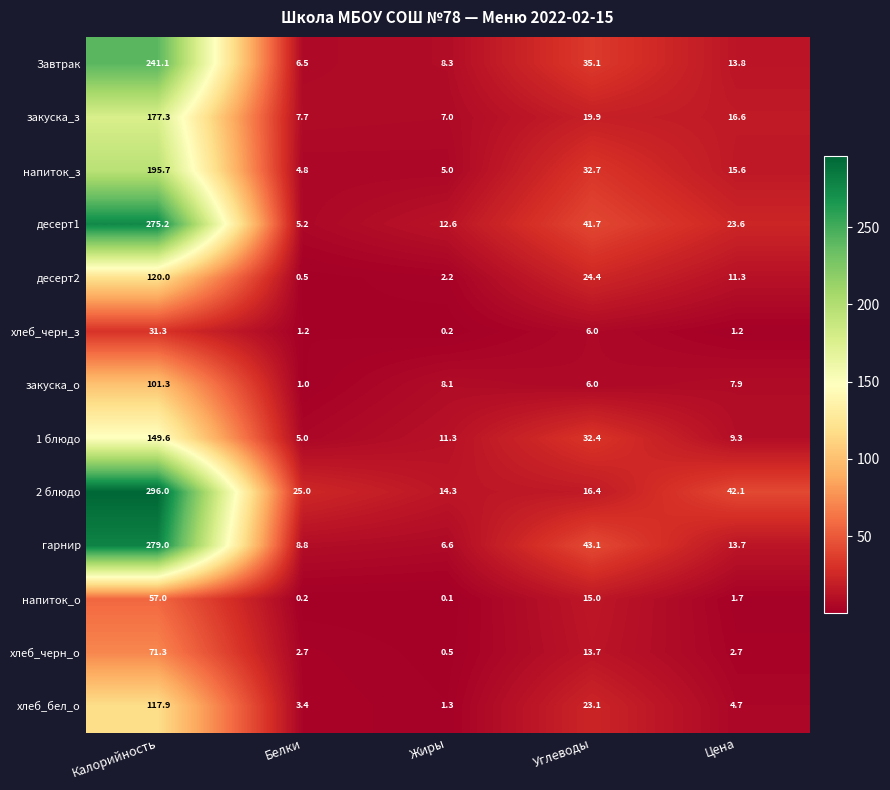

How many series are shown in this chart?

13